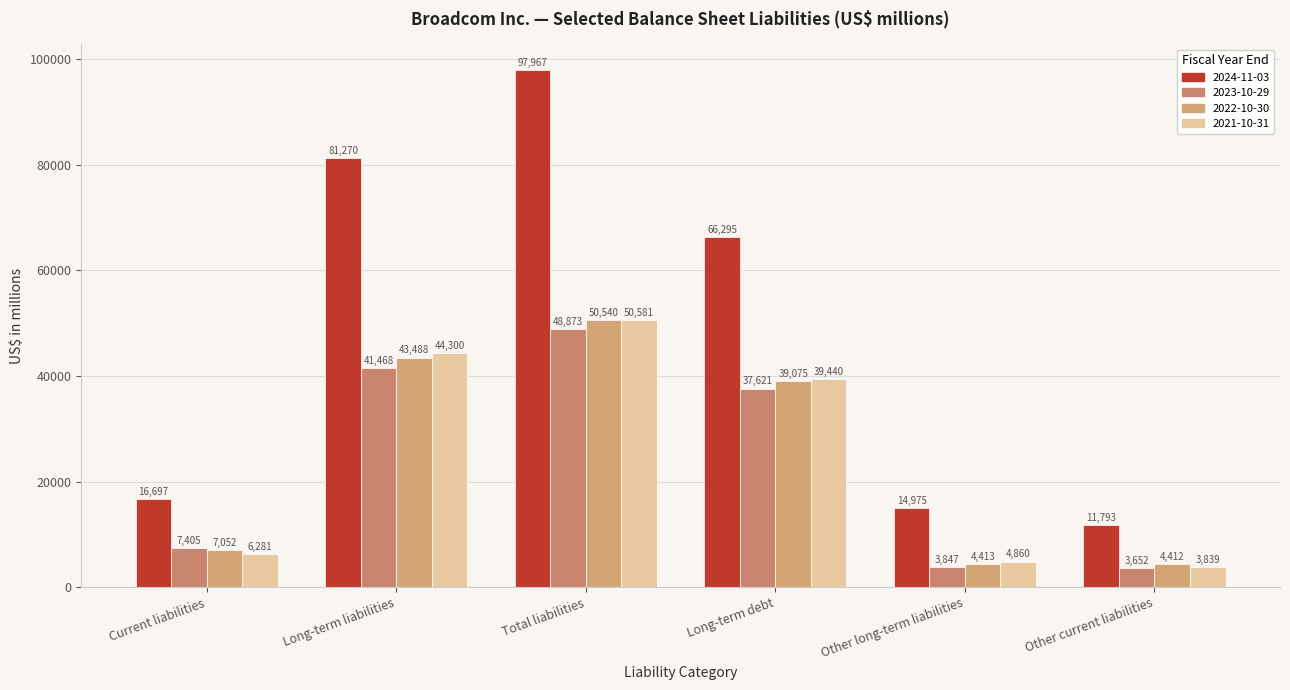

Are the bars horizontal?

No